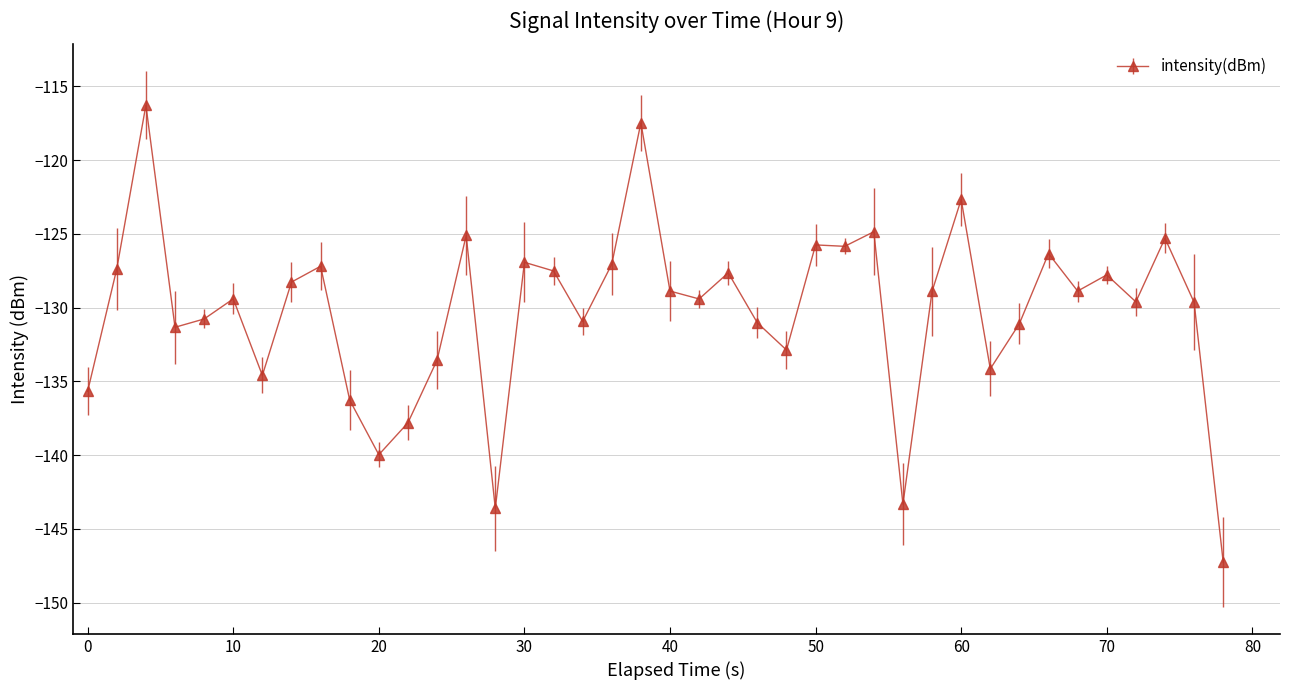

What is the value of the 12th point from the left?

-137.8